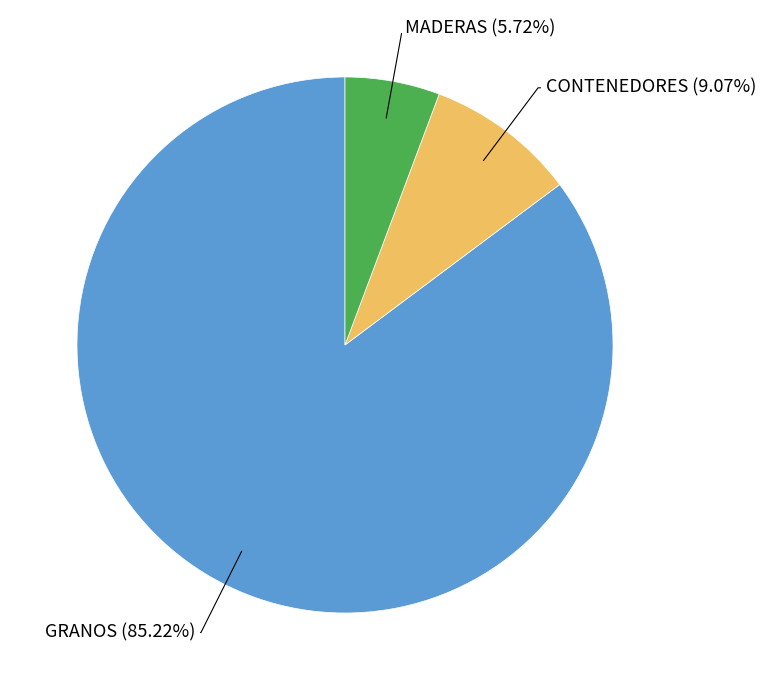

How many segments does this pie chart have?

3